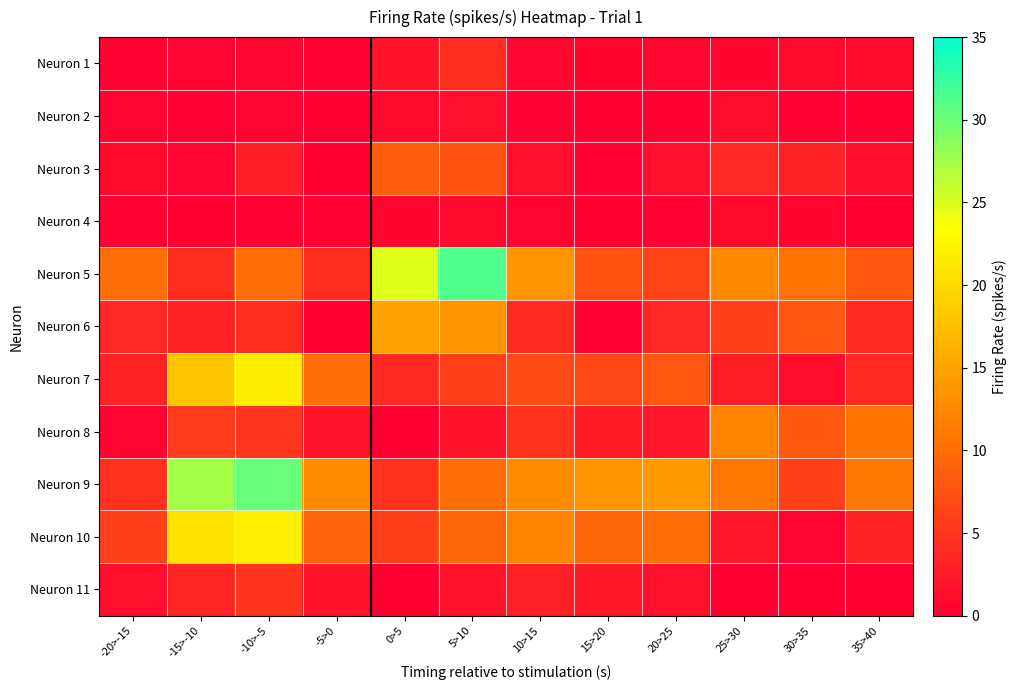

What is the greatest value displayed?

31.4